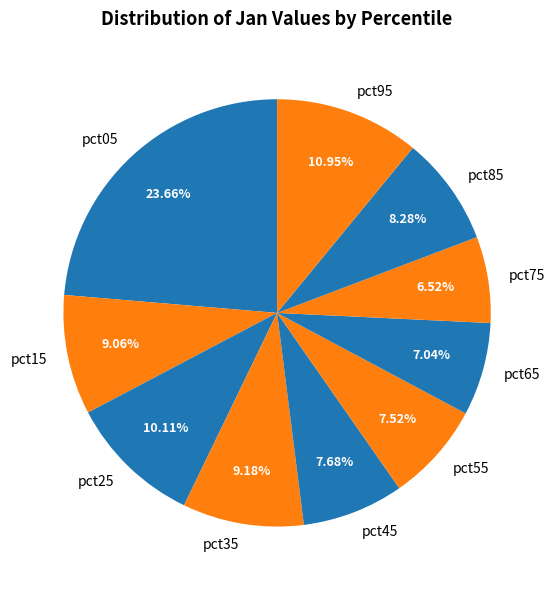

To the nearest percent, what is the combined percentage of pct75 and pct25?

17%